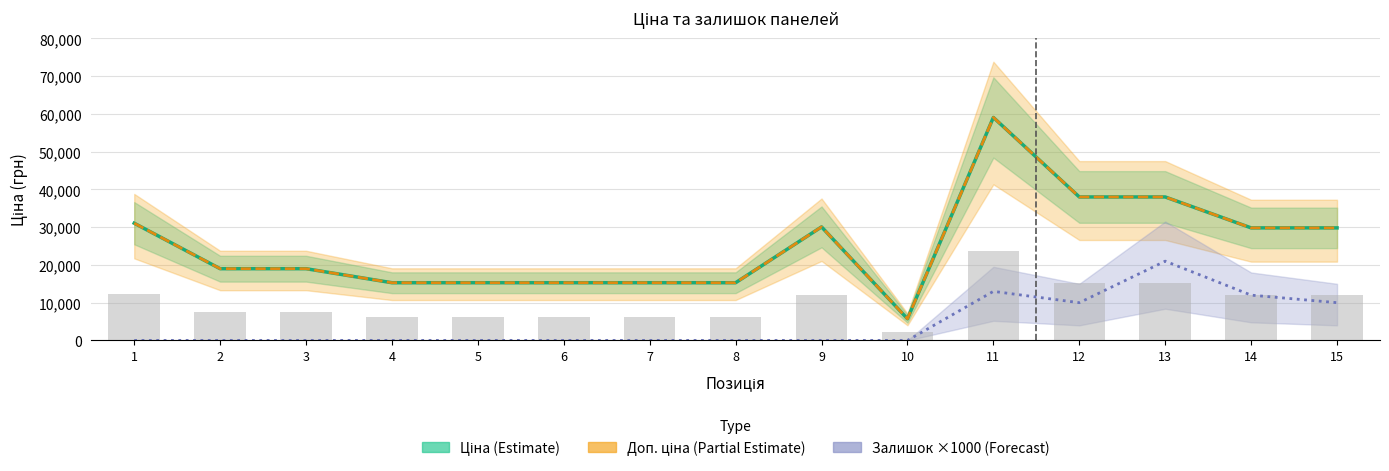

At which category is the sum across all series the highest?

11